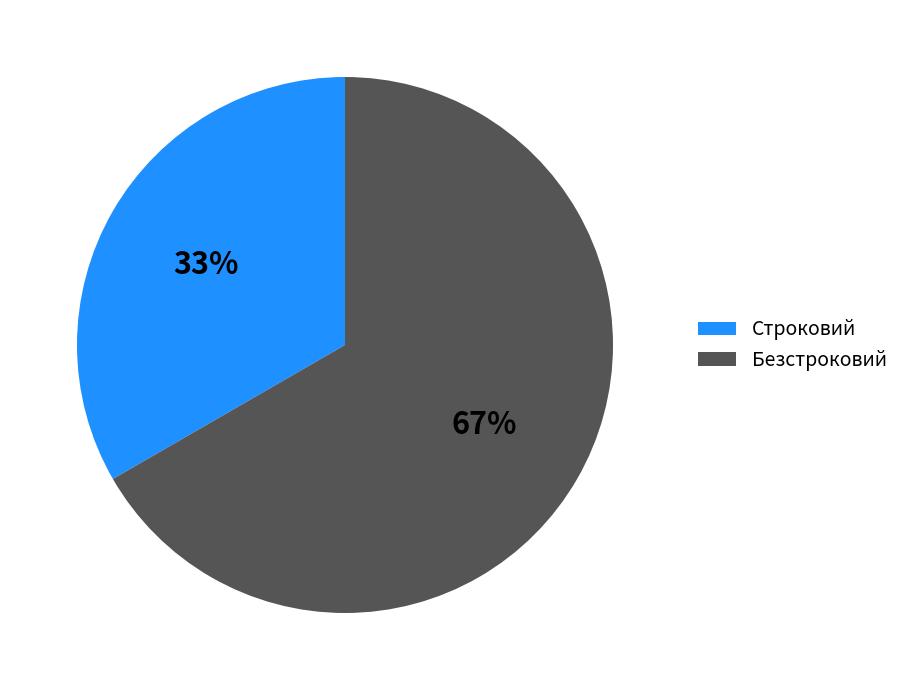

To the nearest percent, what percentage of the pie is Строковий?

33%